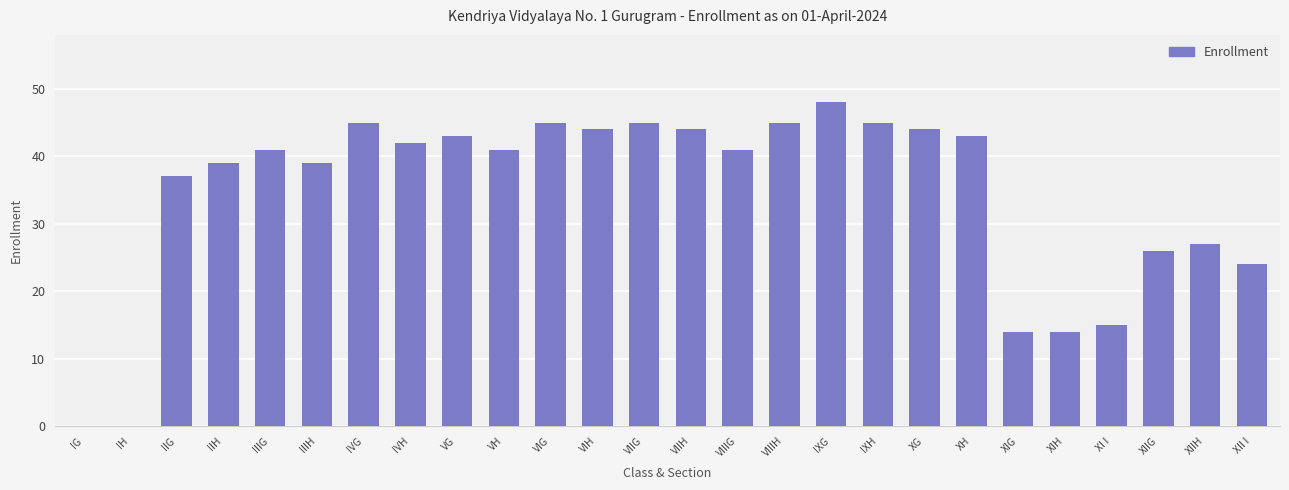

Which has a higher value, XI I or IIG?

IIG